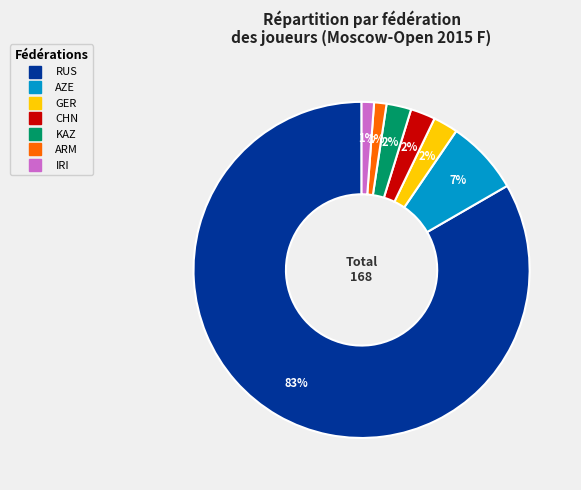

Is RUS the majority of the pie?

Yes